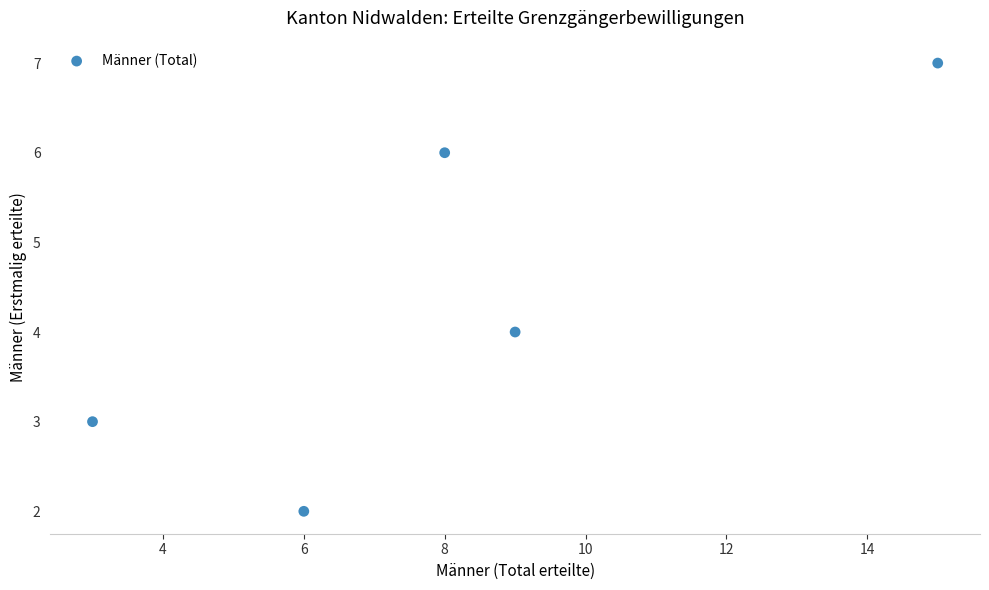

What is the range of Y values (max minus min)?

5